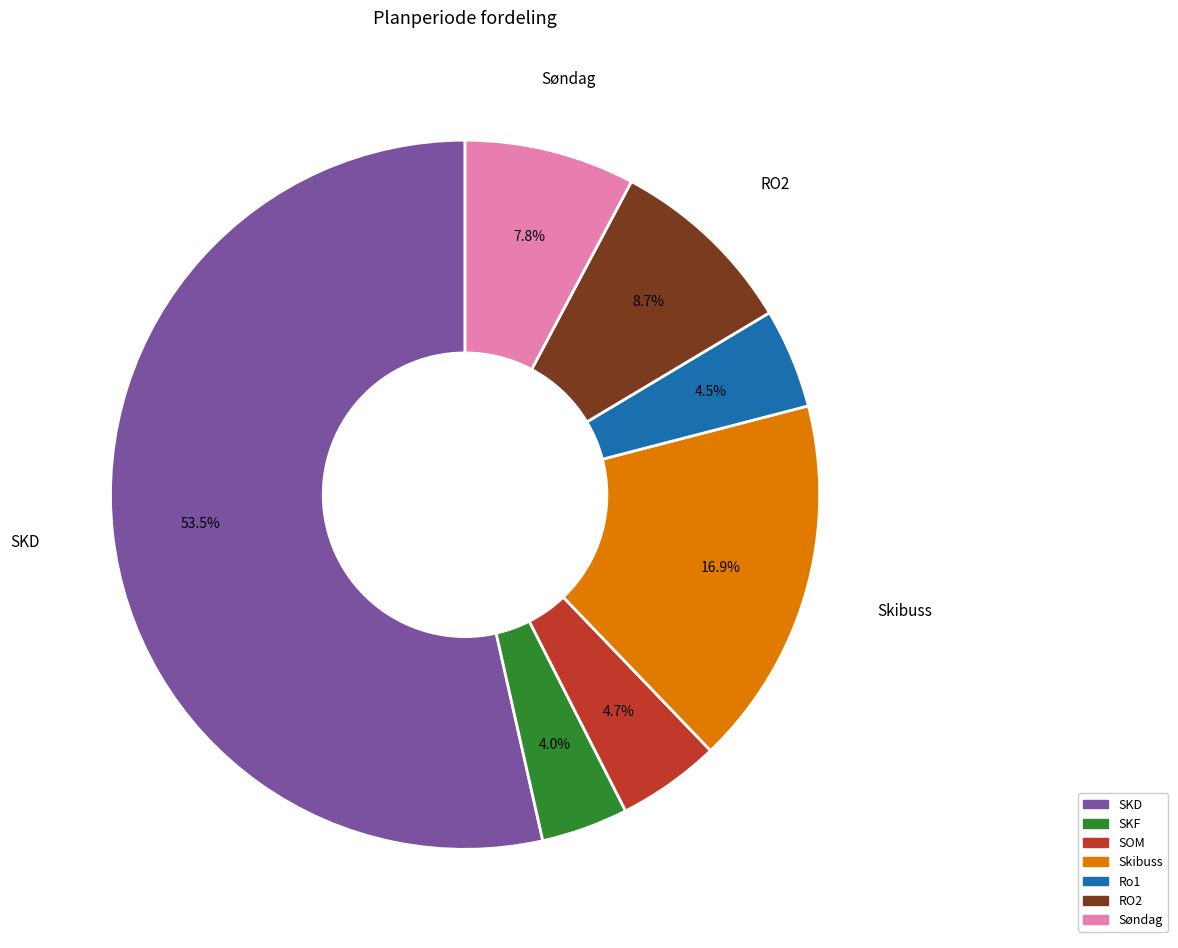

What is the smallest slice in the pie chart?

SKF